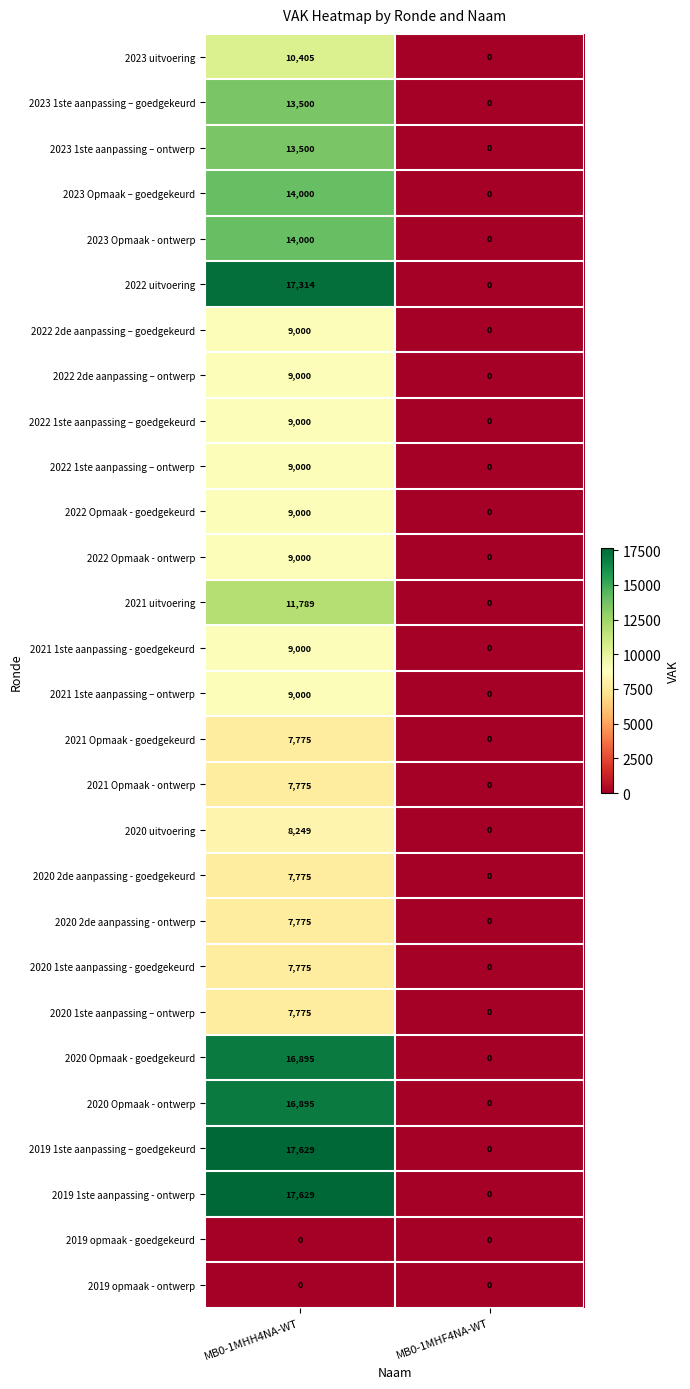

What is the approximate value of 2023 1ste aanpassing – ontwerp at MB0-1MHH4NA-WT, to the nearest 10?

13500